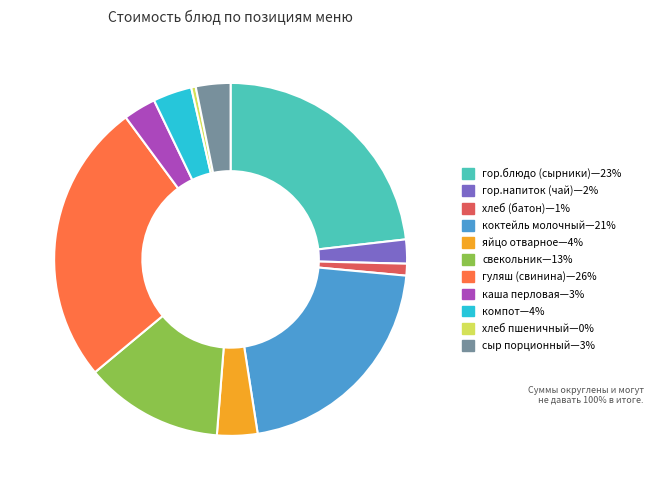

Does any single category account for the majority?

No